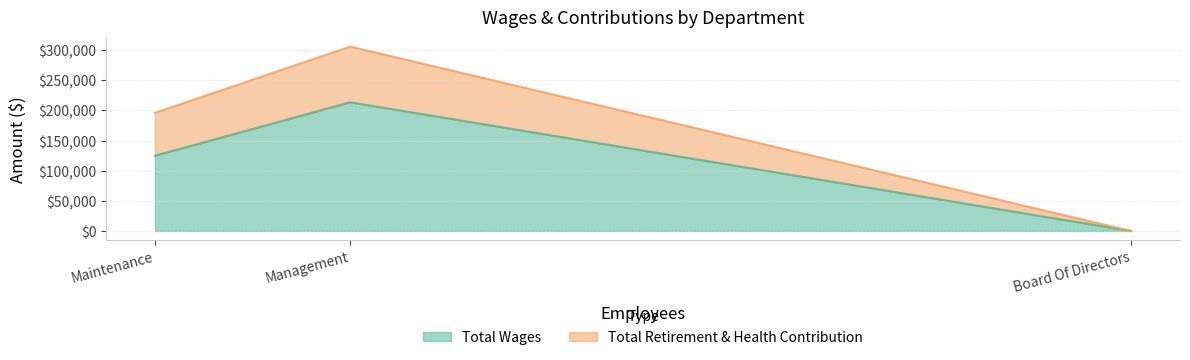

What is the approximate value of Total Wages at Management?

213491